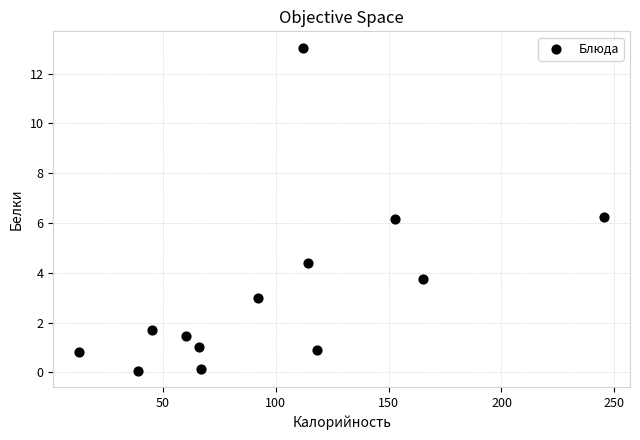

What is the range of X values (max minus min)?

232.3